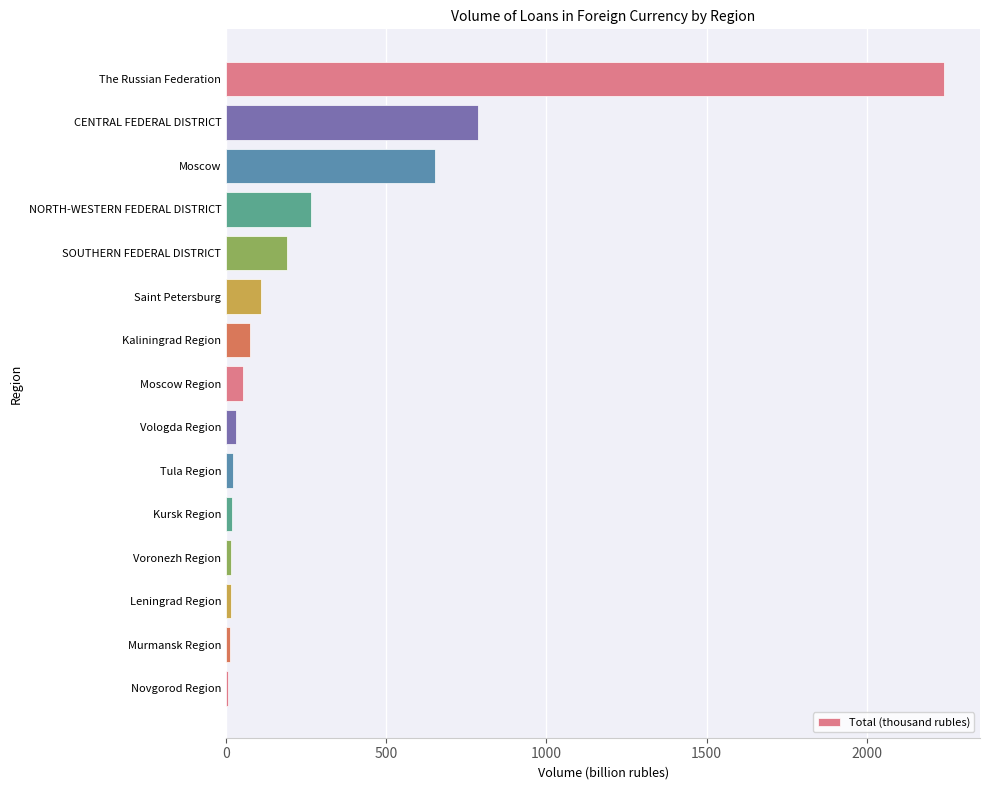

The chart shows a value of 263.7 at NORTH-WESTERN FEDERAL DISTRICT. True or false?

True